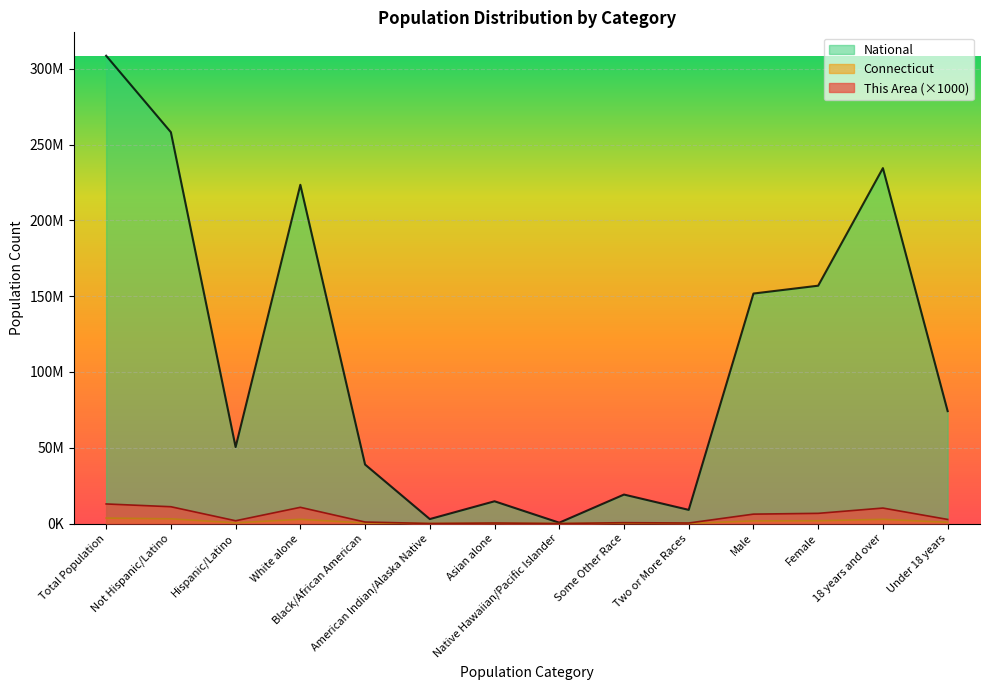

True or false: Connecticut has more than 2 points higher than both neighbors.

True